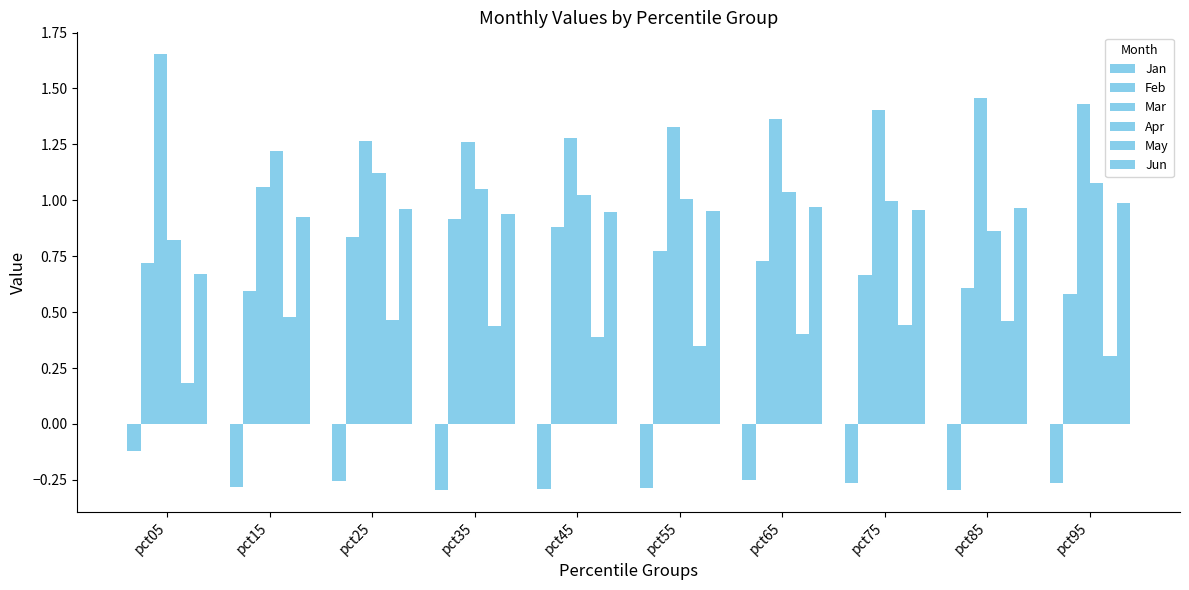

True or false: Mar has a value of 0.8 at pct35.

False